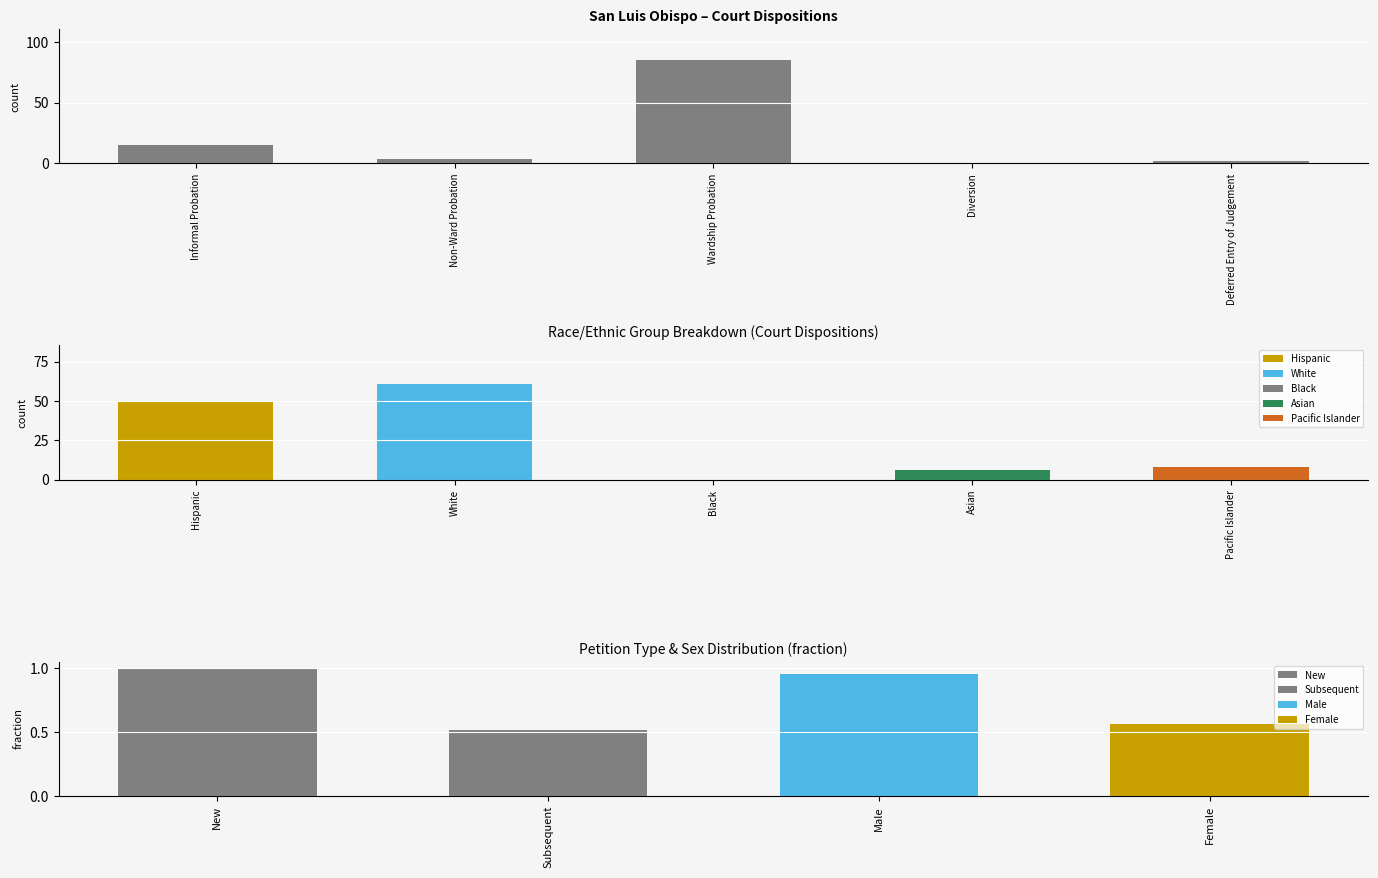

What is the label of the 1st bar from the left?

Informal Probation